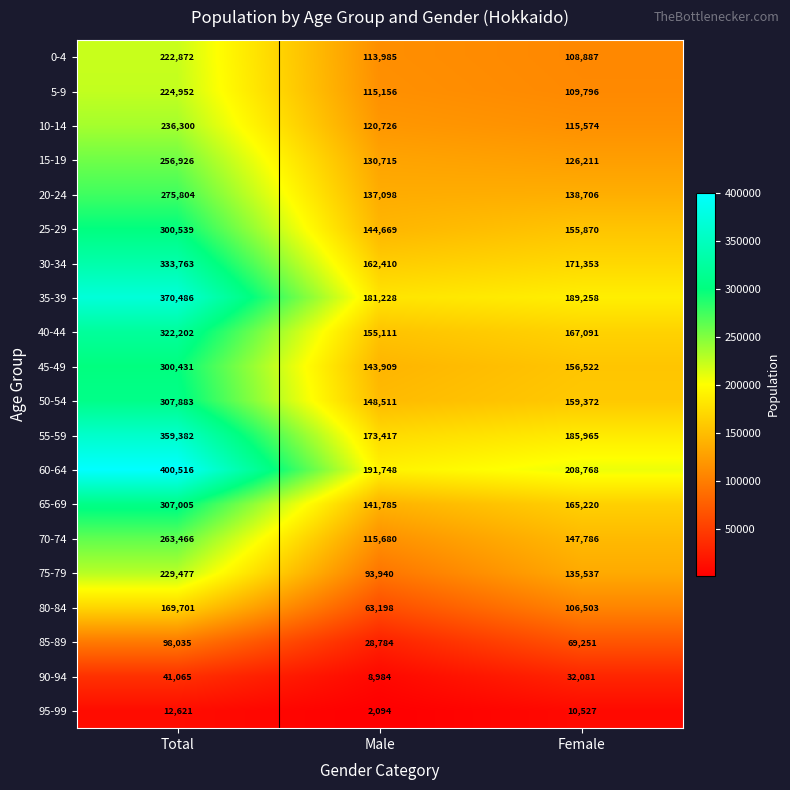

Where is 50-54 nearest to the value 228197?

Female